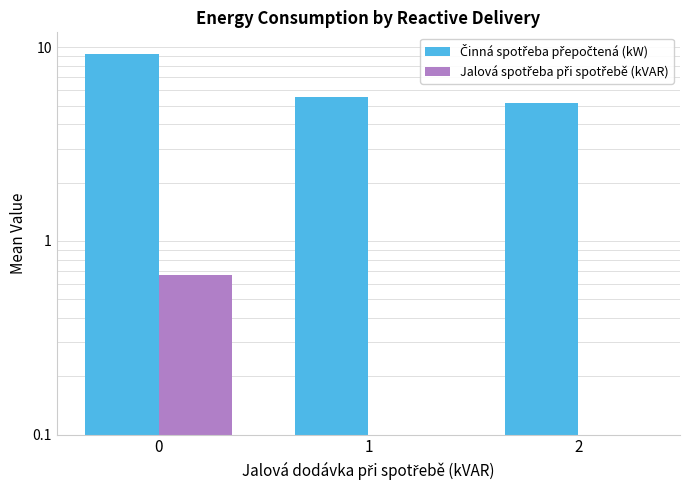

Rank the categories by Činná spotřeba přepočtená (kW) value from highest to lowest.

0, 1, 2